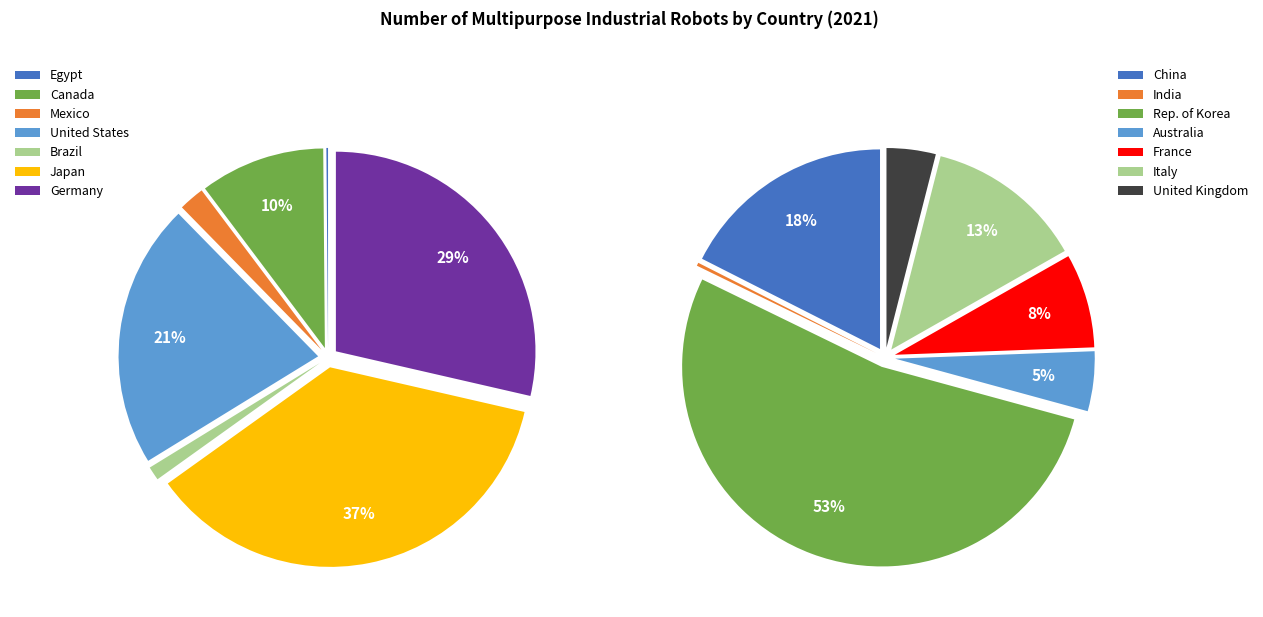

How many slices are in this pie chart?

14